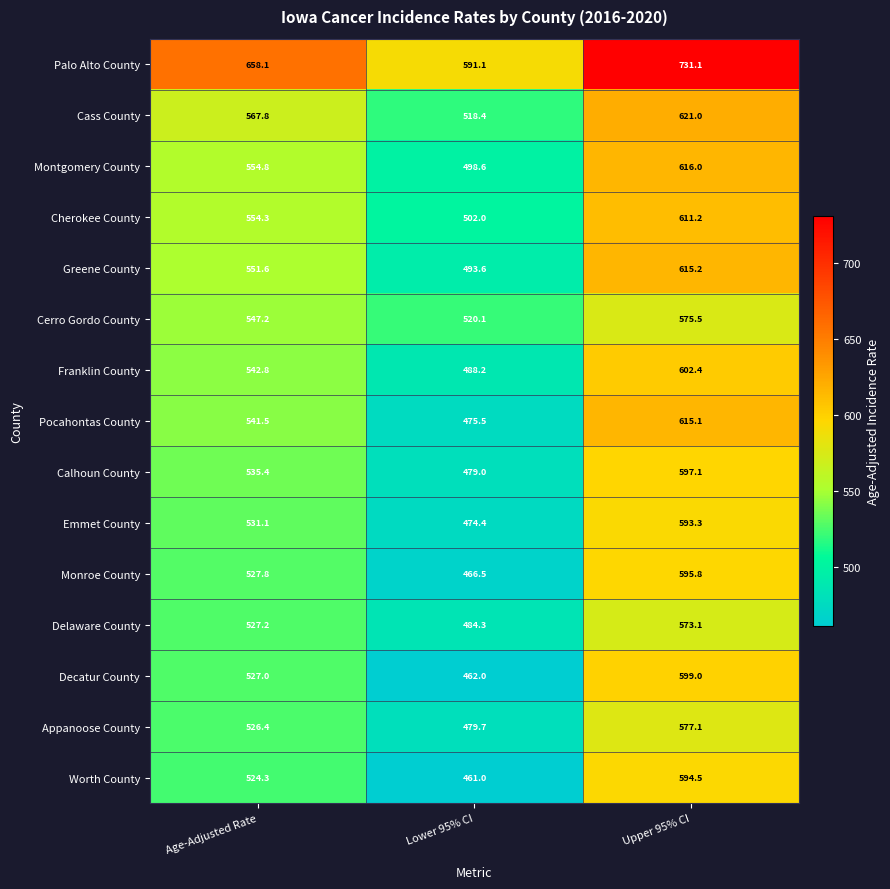

Which series has the largest total across all categories?

Palo Alto County